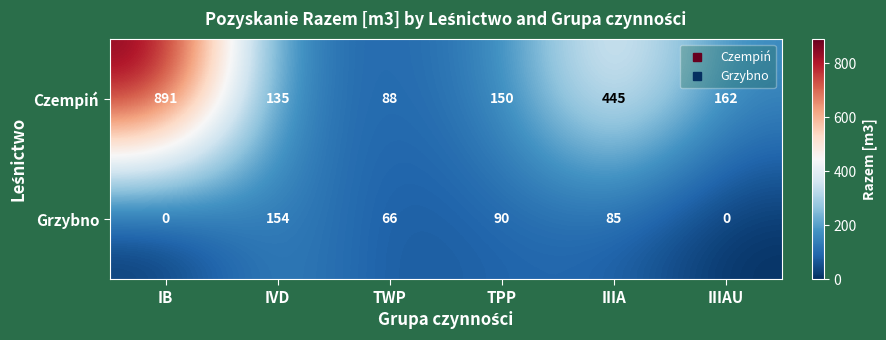

Reading left to right, extract all data points from this chart.

Czempiń: 891	135	88	150	445	162
Grzybno: 0	154	66	90	85	0